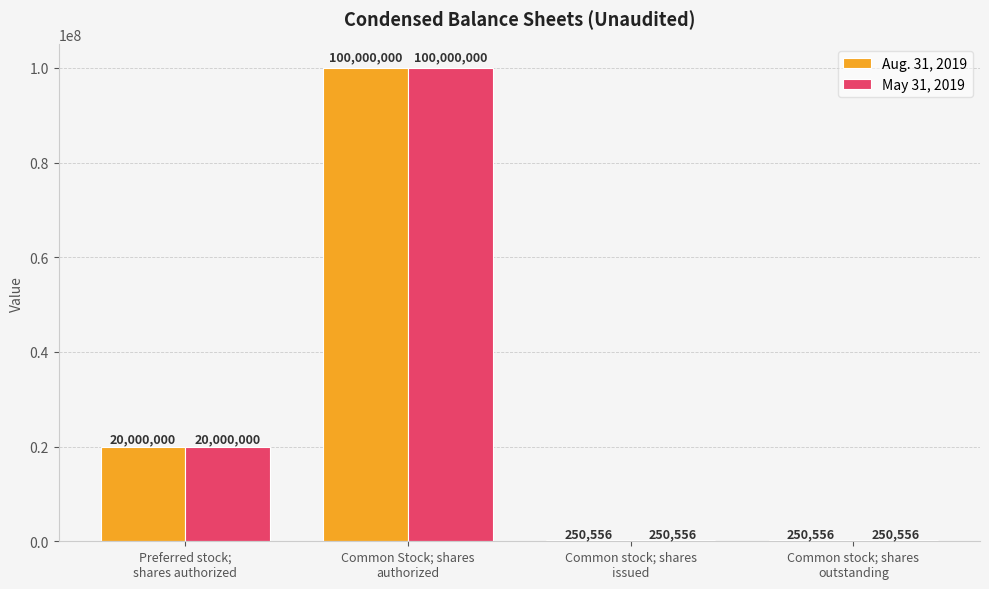

How many May 31, 2019 values are between 250556 and 100000000?

4